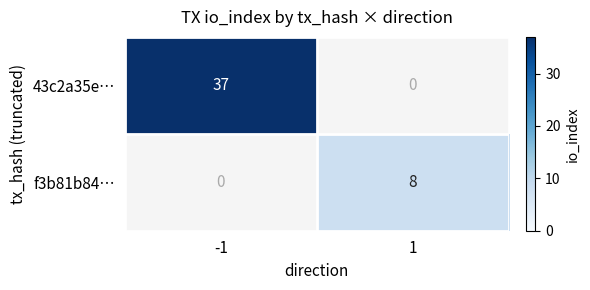

List the series in order of their overall mean, lowest first.

f3b81b84…, 43c2a35e…